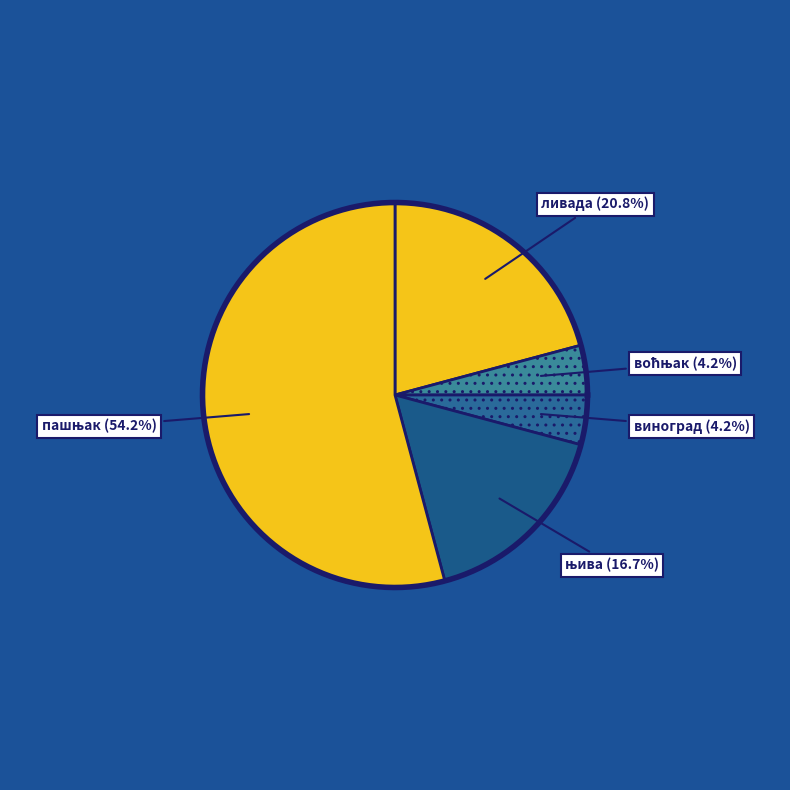

What percentage do њива and ливада together represent?

37.5%